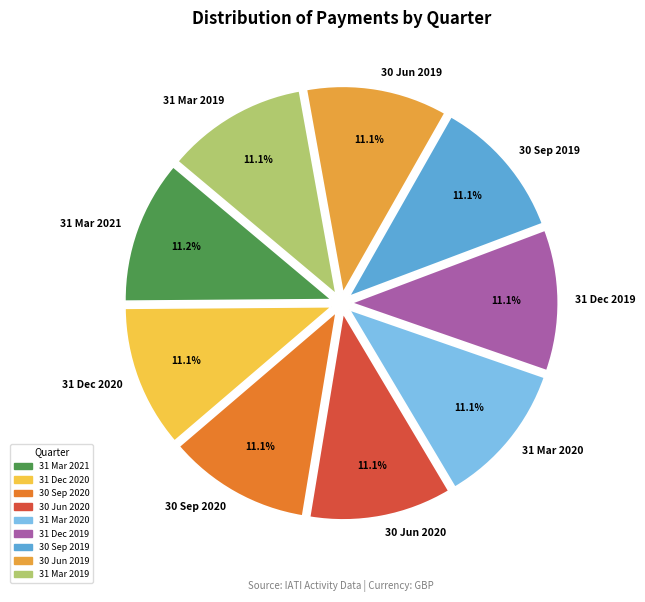

Is 31 Mar 2020 the majority of the pie?

No